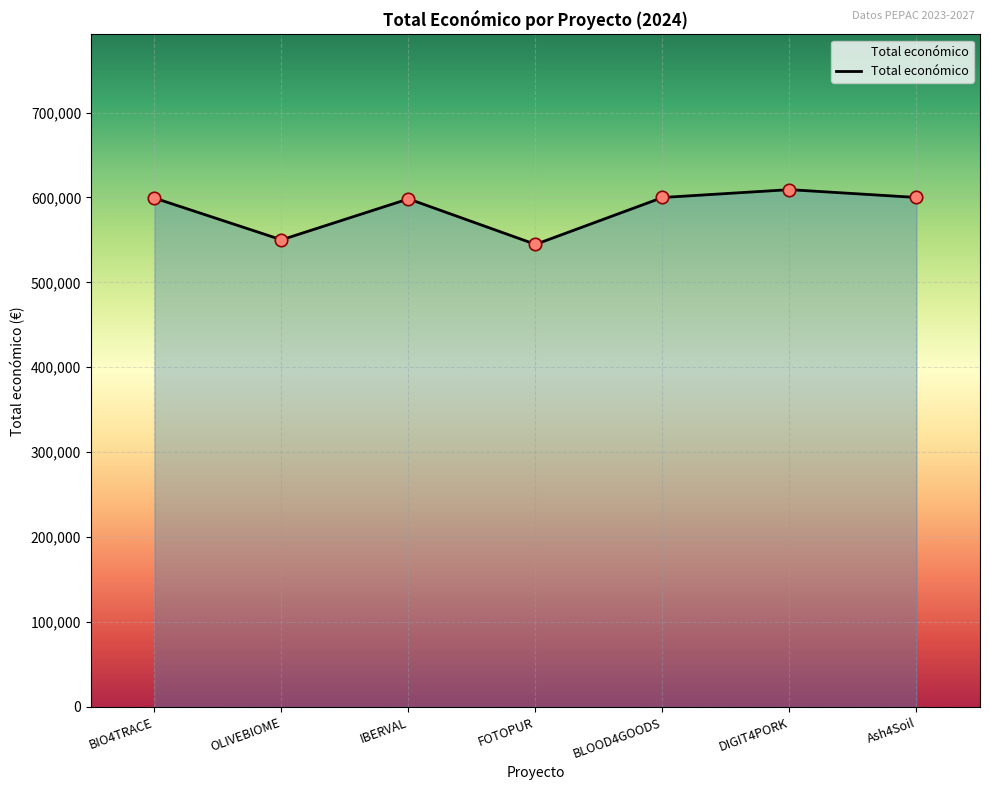

Approximately how many times larger is the value at OLIVEBIOME compared to DIGIT4PORK?

0.9